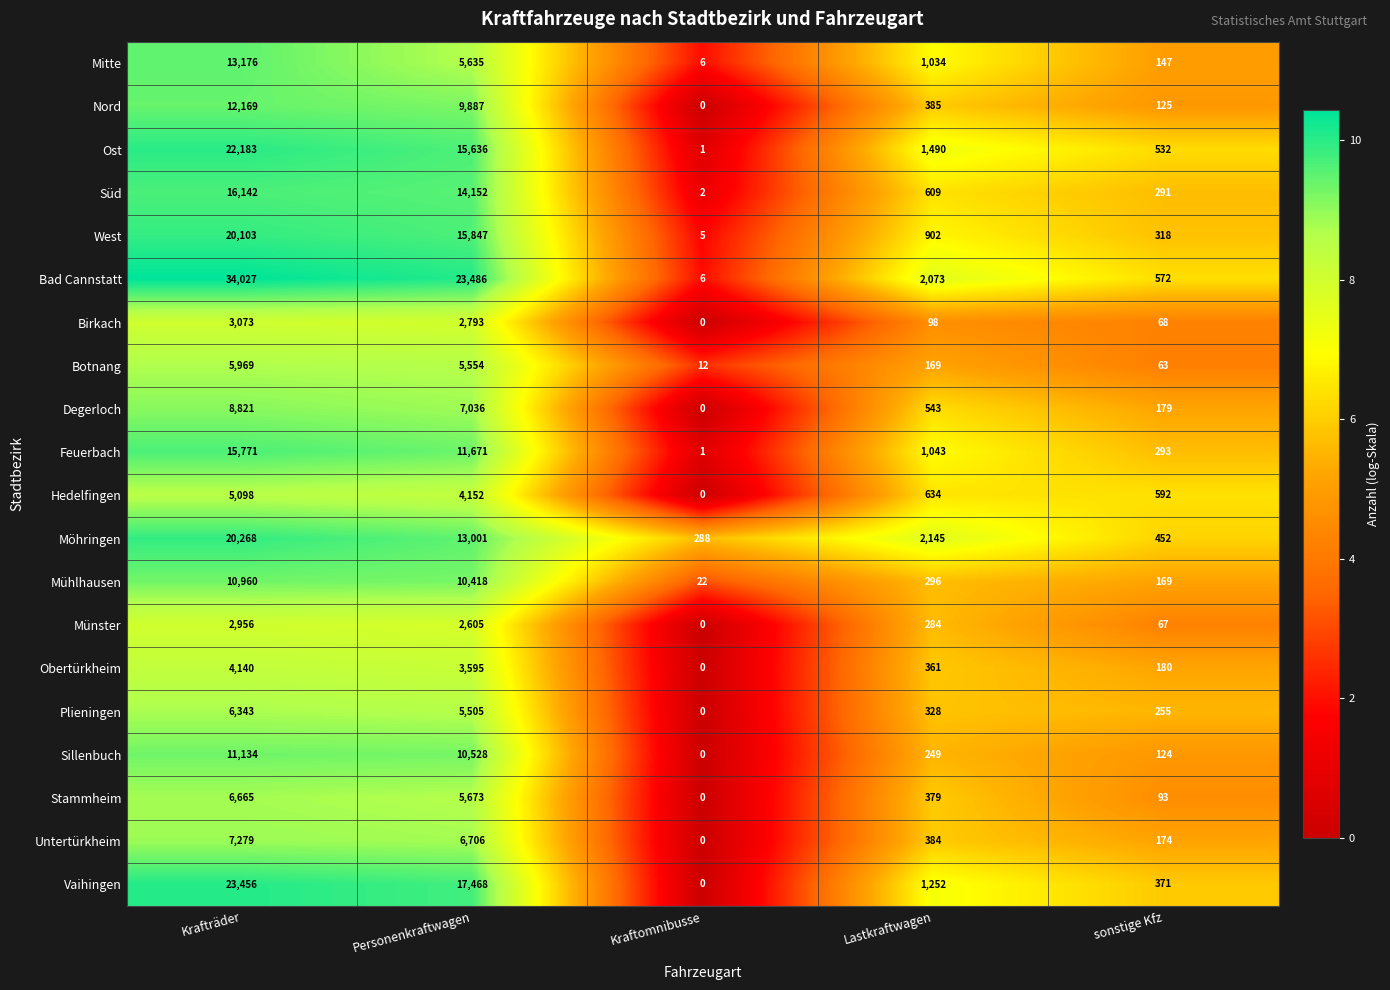

Which series has the largest range (max minus min)?

Bad Cannstatt